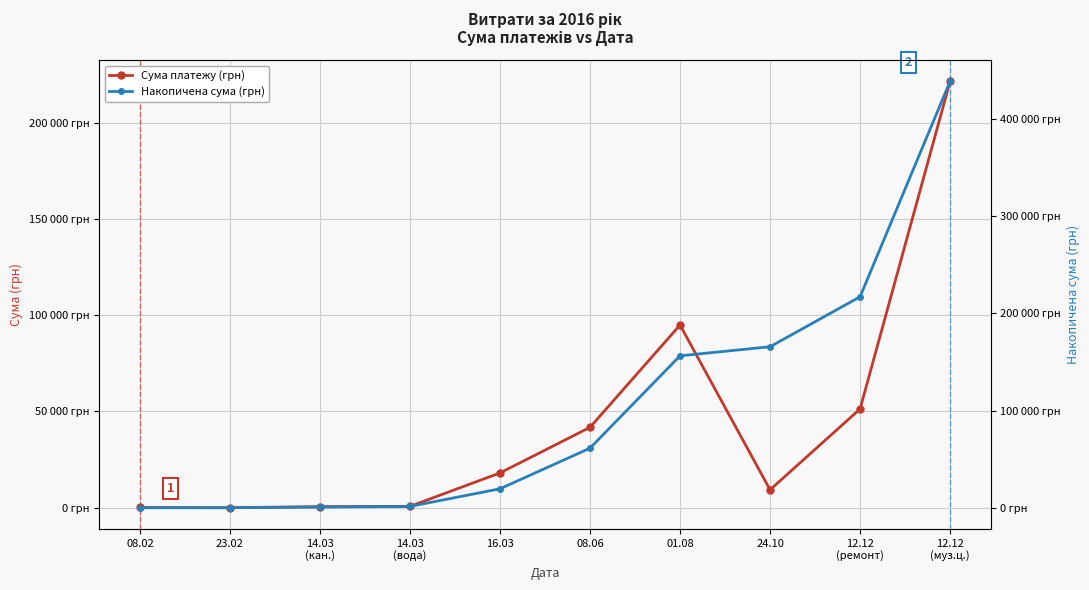

What is the maximum value shown in the chart?

438184.9